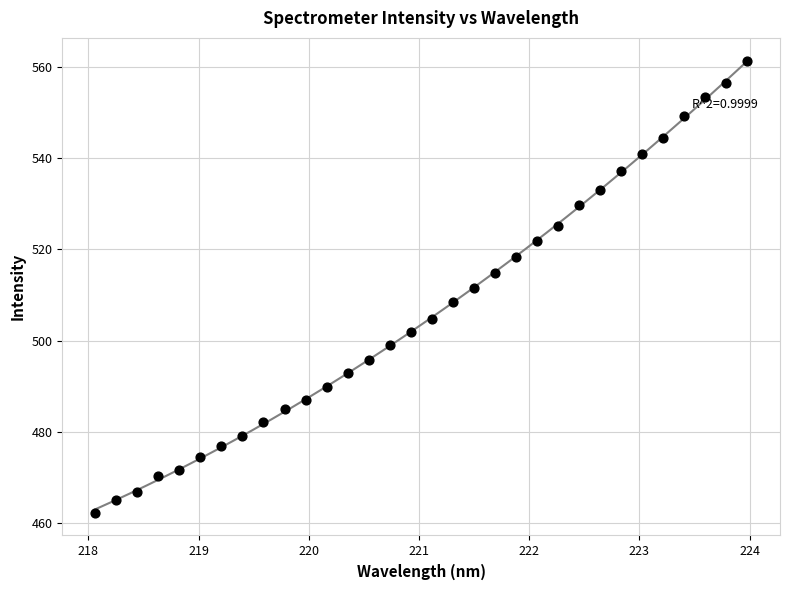

What is the range of X values (max minus min)?

5.9